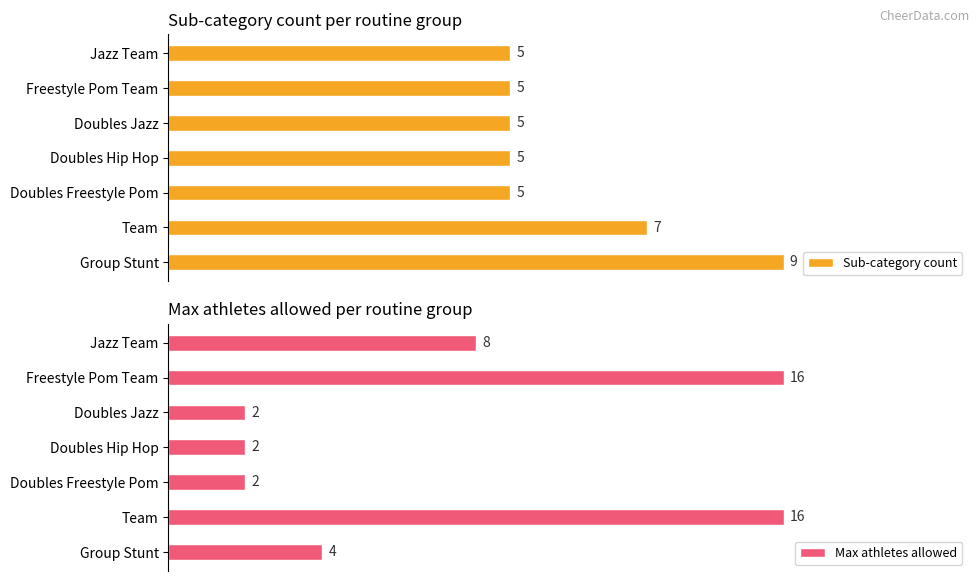

List the series in order of their peak value, lowest first.

Sub-category count, Max athletes allowed